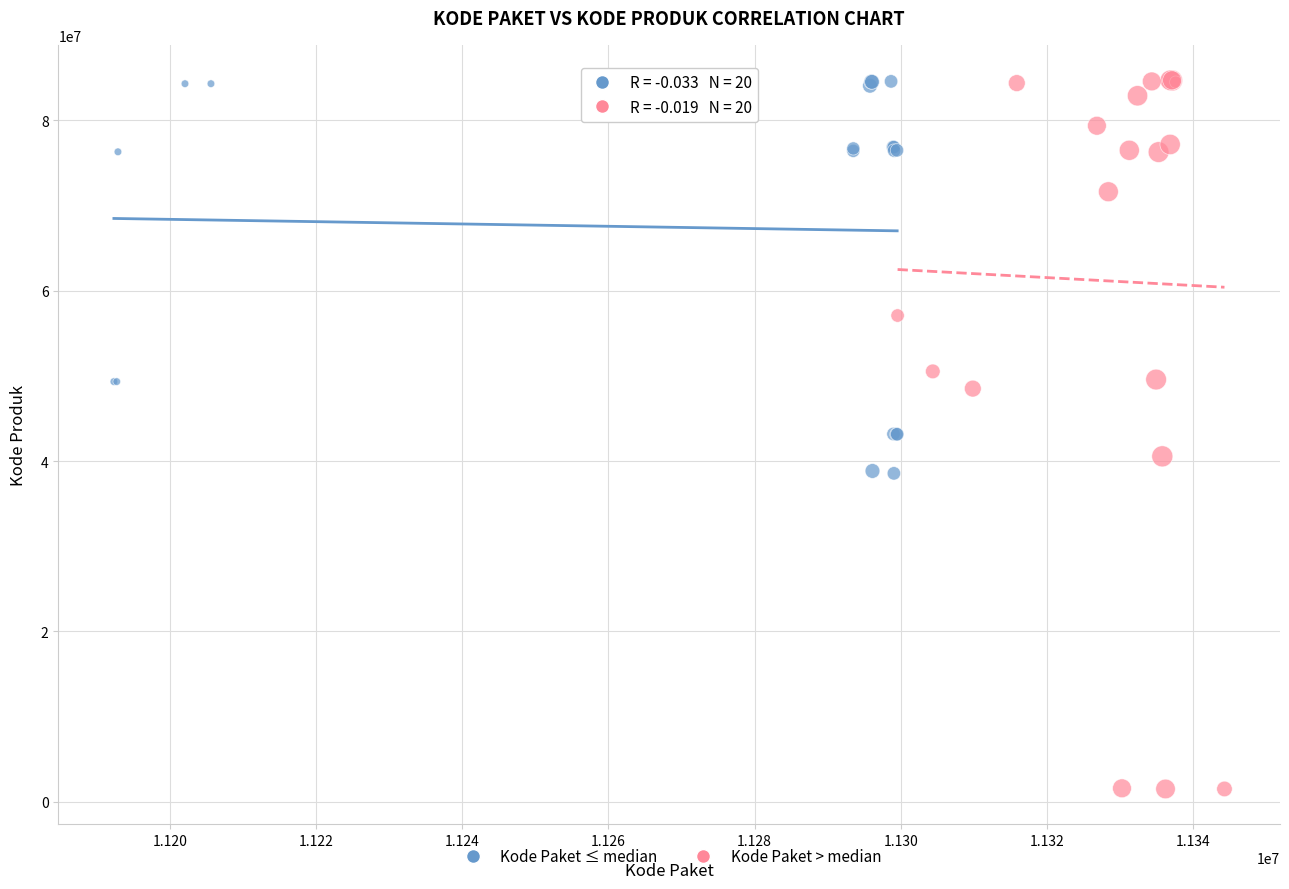

Which series reaches the minimum Y coordinate?

Kode Paket > median